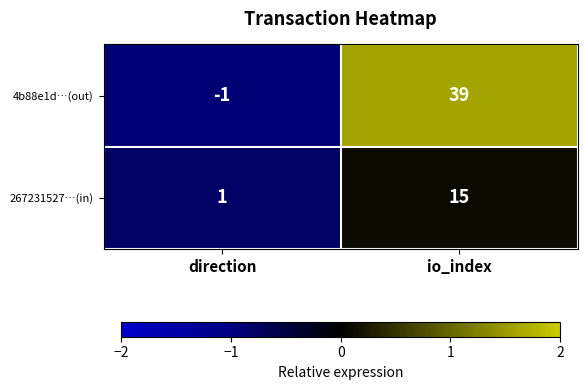

What is the difference between the 267231527…(in) values at direction and io_index?

14